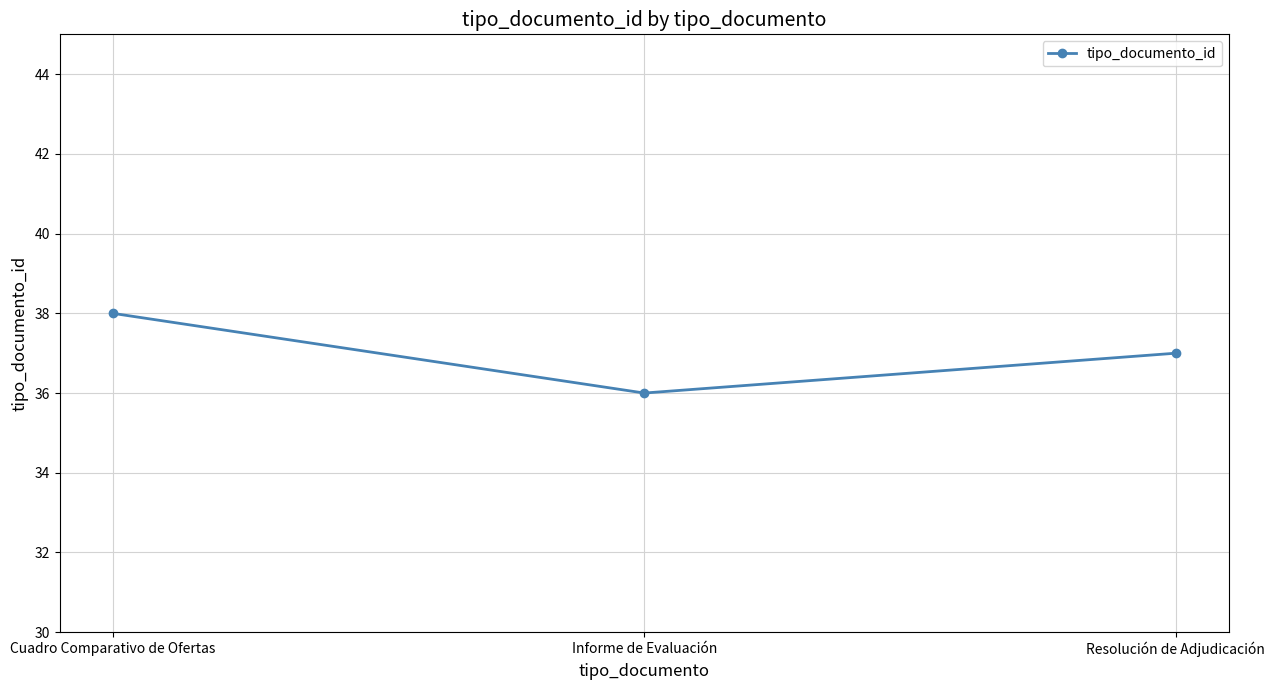

Rank the categories by value from highest to lowest.

Cuadro Comparativo de Ofertas, Resolución de Adjudicación, Informe de Evaluación